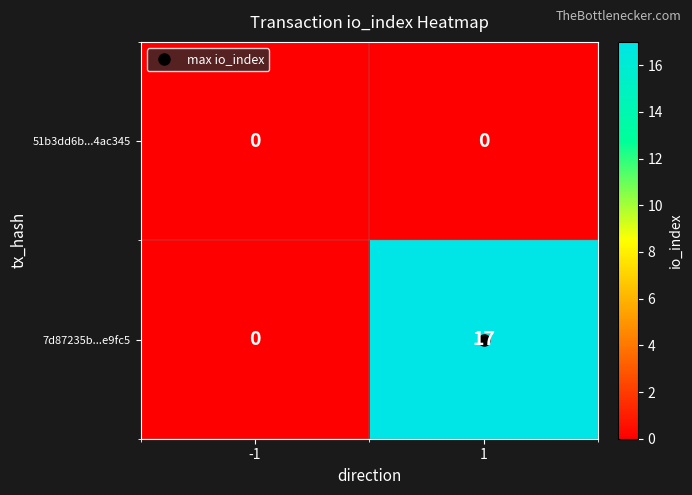

Rank the series by their average value, from highest to lowest.

7d87235b...e9fc5, 51b3dd6b...4ac345